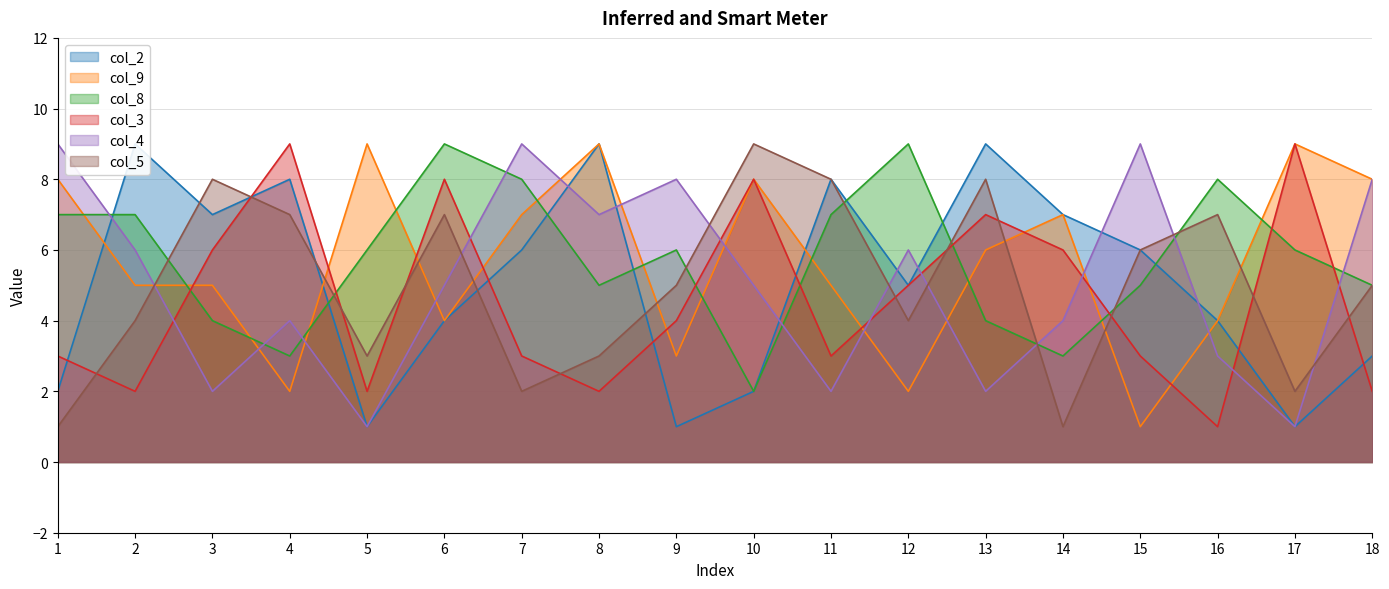

True or false: col_9 and col_4 intersect in this chart.

True